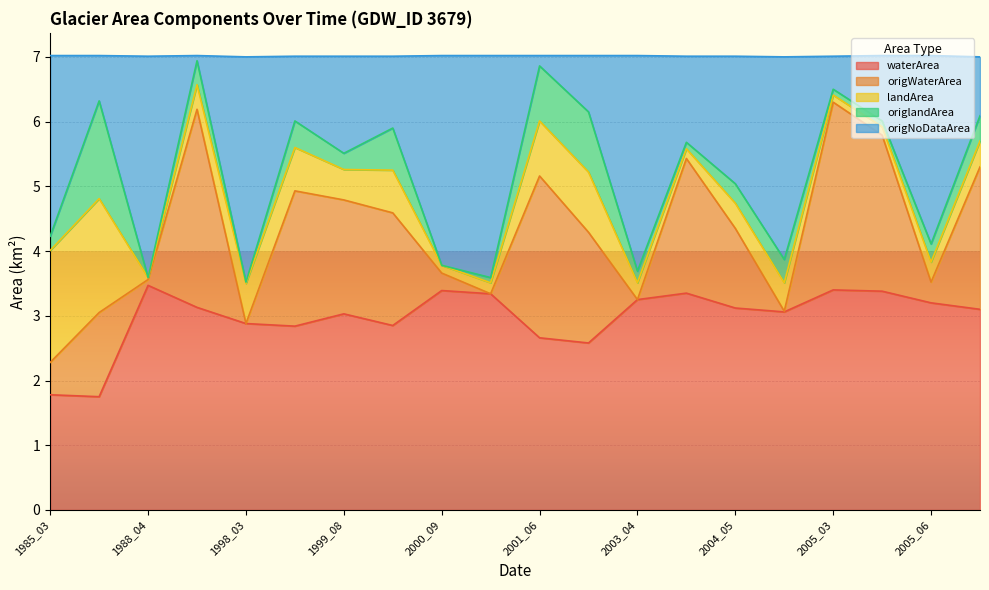

True or false: origNoDataArea has a value of 11.4 at 1985_09.

False